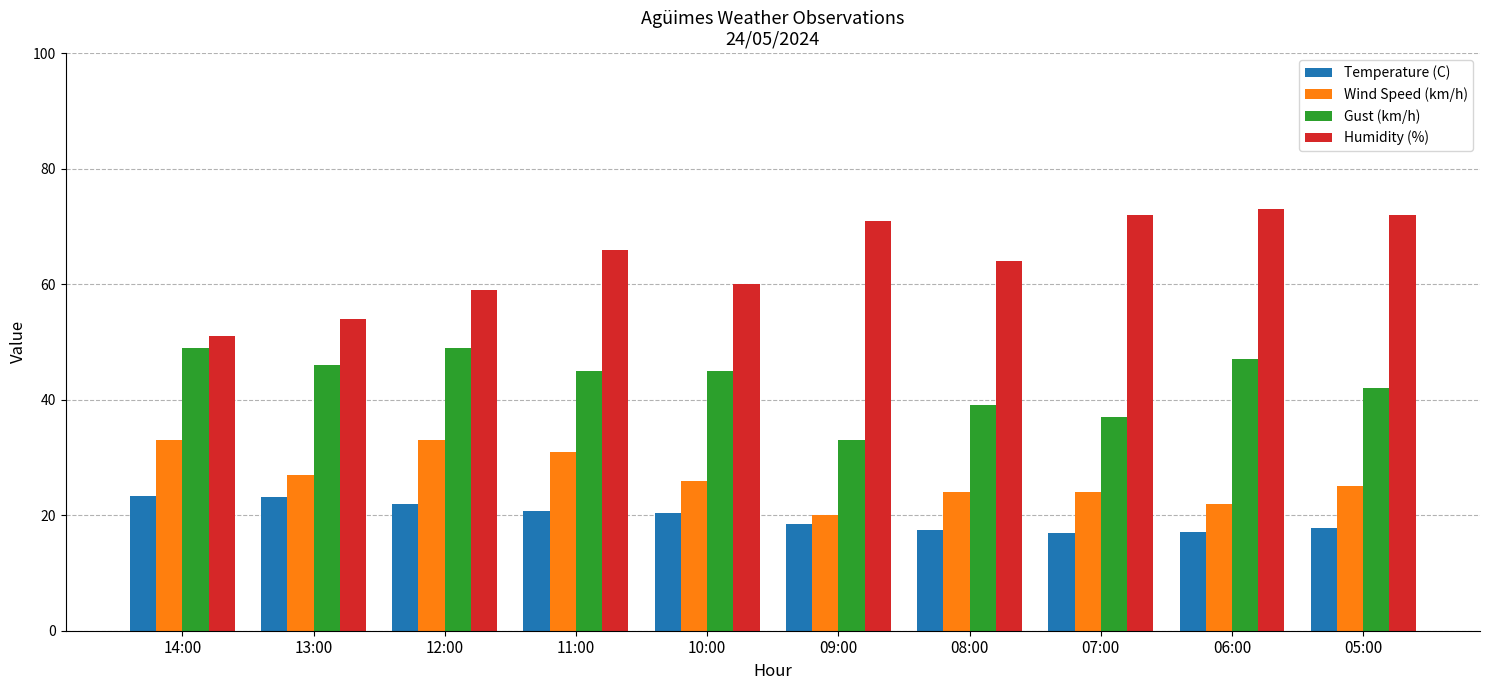

The value of Humidity (%) at 13:00 is 19.1. True or false?

False